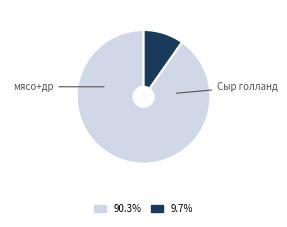

Is there a majority slice in this chart?

Yes